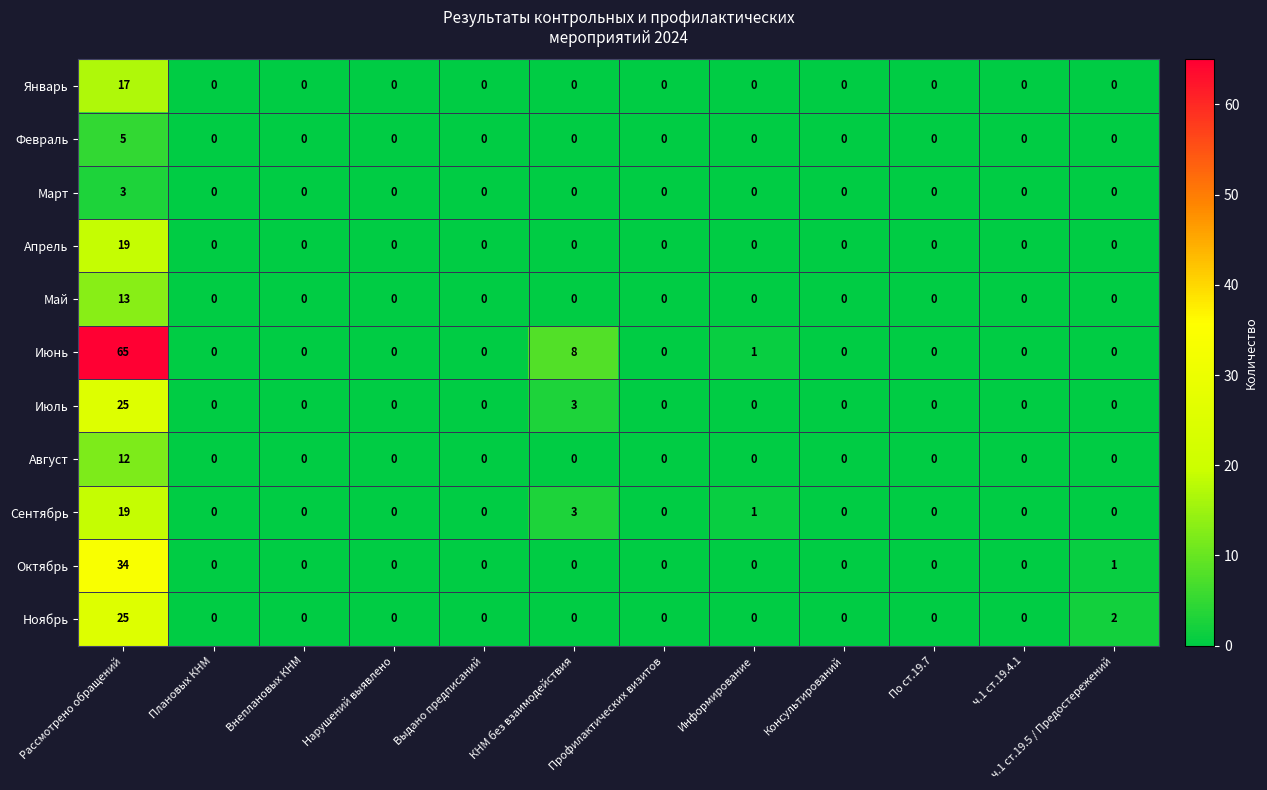

Is it true that Май equals 0 at КНМ без взаимодействия?

True